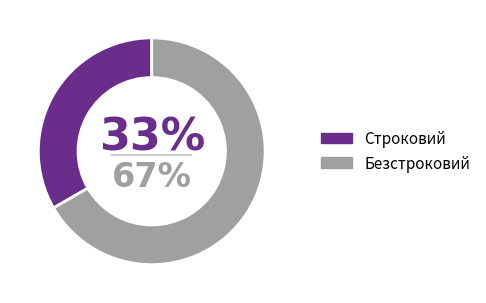

What is the ratio of the value at Строковий to the value at Безстроковий?

0.5